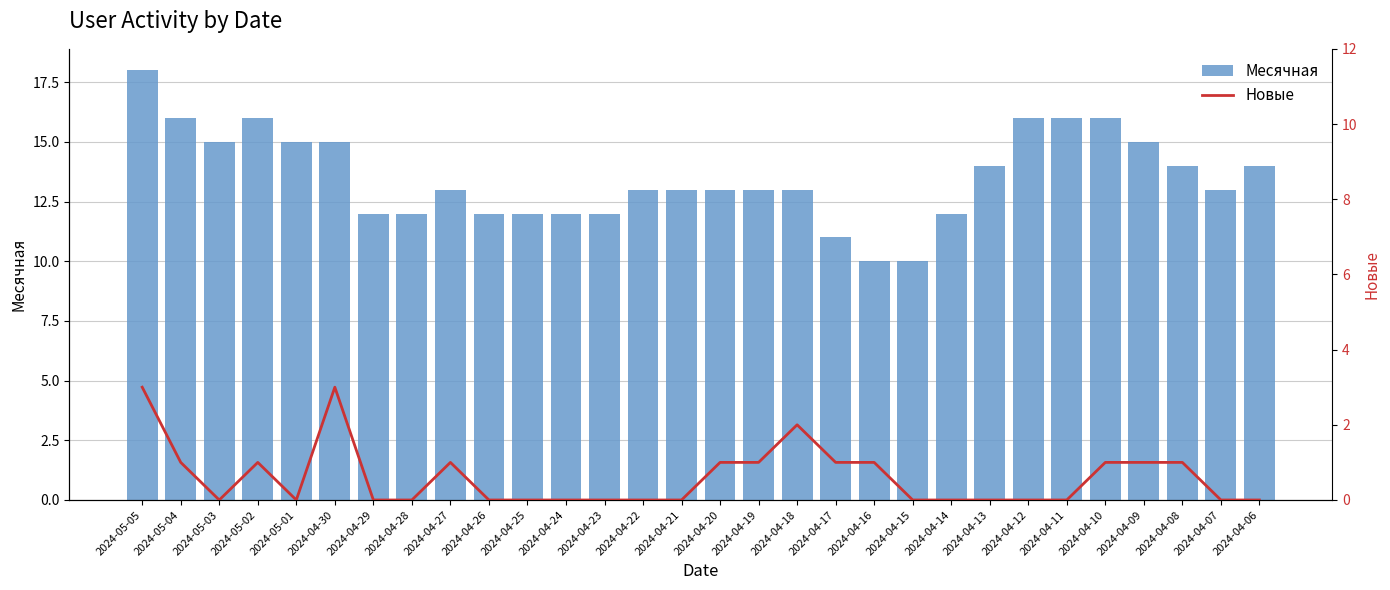

How many data points does each series have?

30